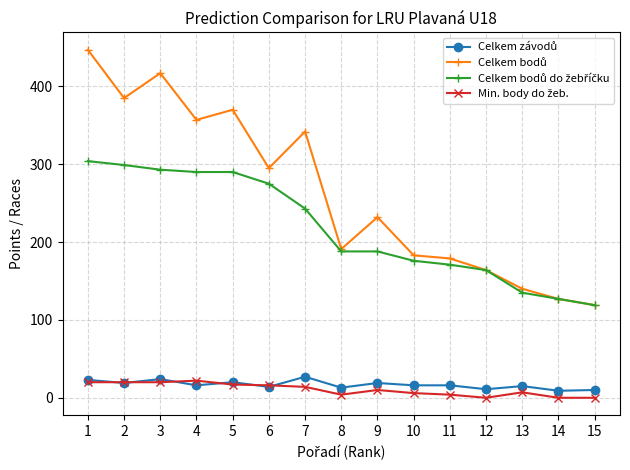

The Celkem bodů do žebříčku series shows 171 at 11. True or false?

True